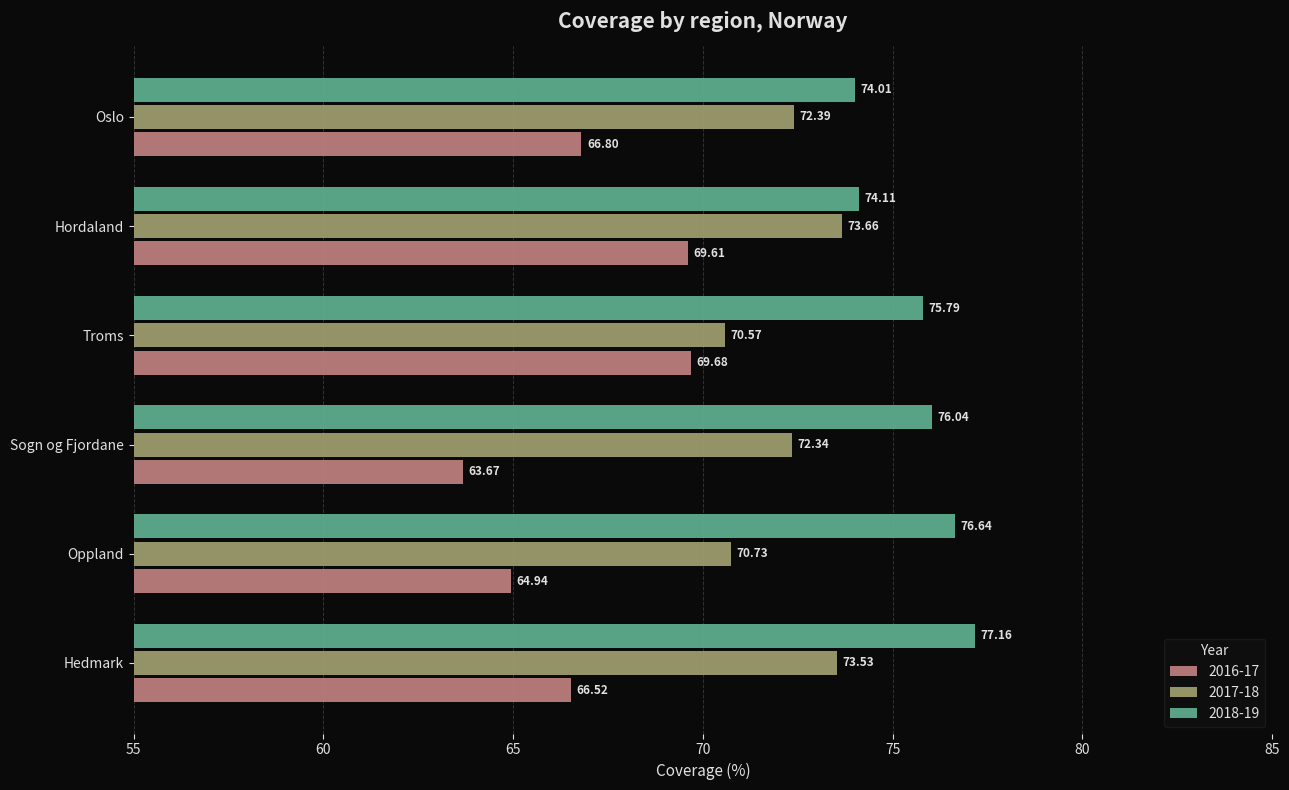

At which category is the sum across all series the highest?

Hordaland